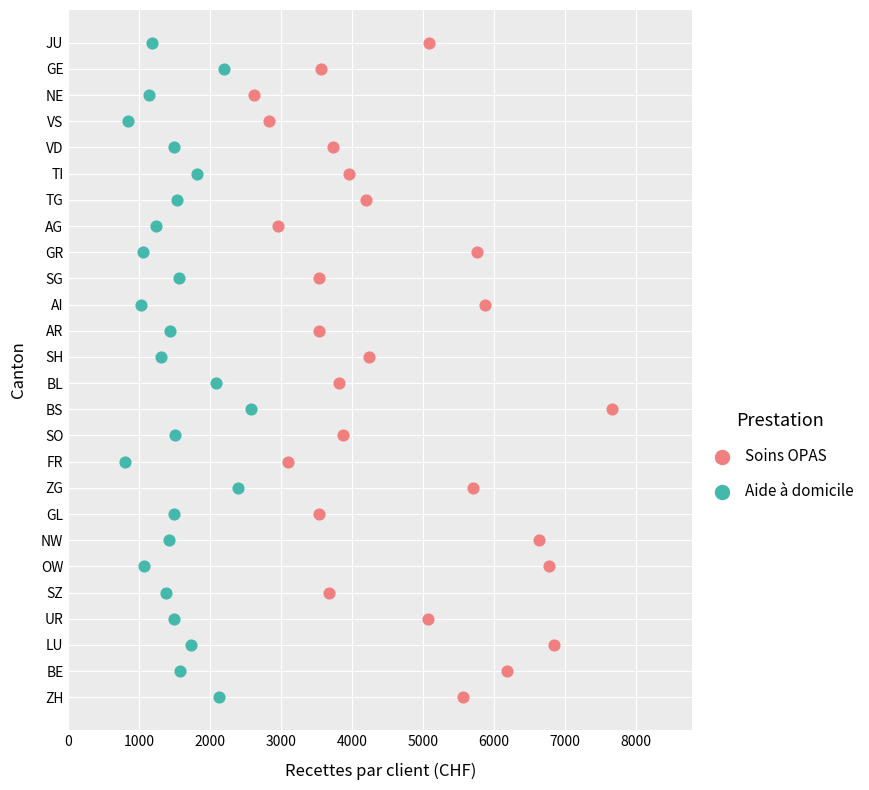

What are all the series names shown in the legend?

Soins OPAS, Aide à domicile